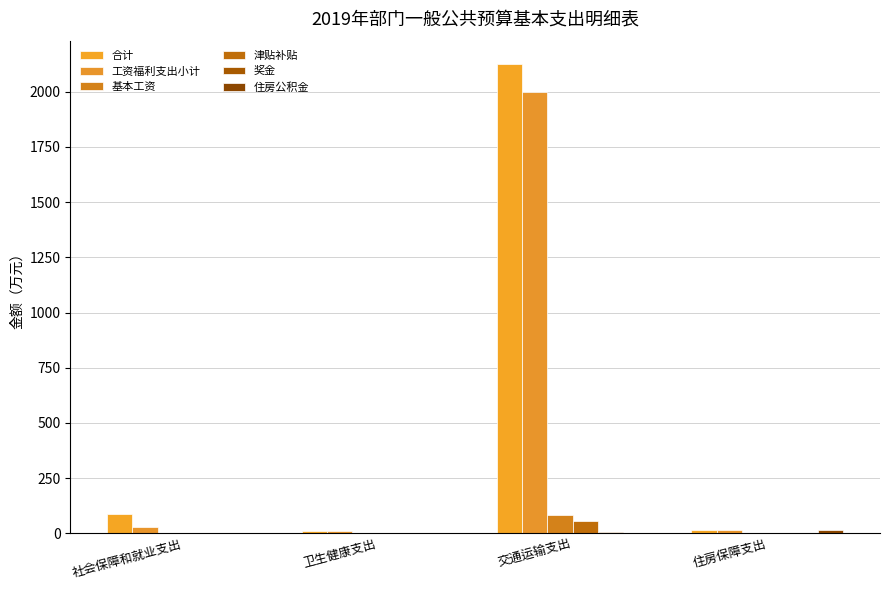

Reading right to left, what are all the values shown in this chart?

合计: 住房保障支出=16.9	交通运输支出=2124.3	卫生健康支出=9.3	社会保障和就业支出=89.7
工资福利支出小计: 住房保障支出=16.9	交通运输支出=1996.0	卫生健康支出=9.3	社会保障和就业支出=28.1
基本工资: 住房保障支出=0.0	交通运输支出=83.0	卫生健康支出=0.0	社会保障和就业支出=0.0
津贴补贴: 住房保障支出=0.0	交通运输支出=56.4	卫生健康支出=0.0	社会保障和就业支出=0.0
奖金: 住房保障支出=0.0	交通运输支出=6.9	卫生健康支出=0.0	社会保障和就业支出=0.0
住房公积金: 住房保障支出=16.9	交通运输支出=0.0	卫生健康支出=0.0	社会保障和就业支出=0.0